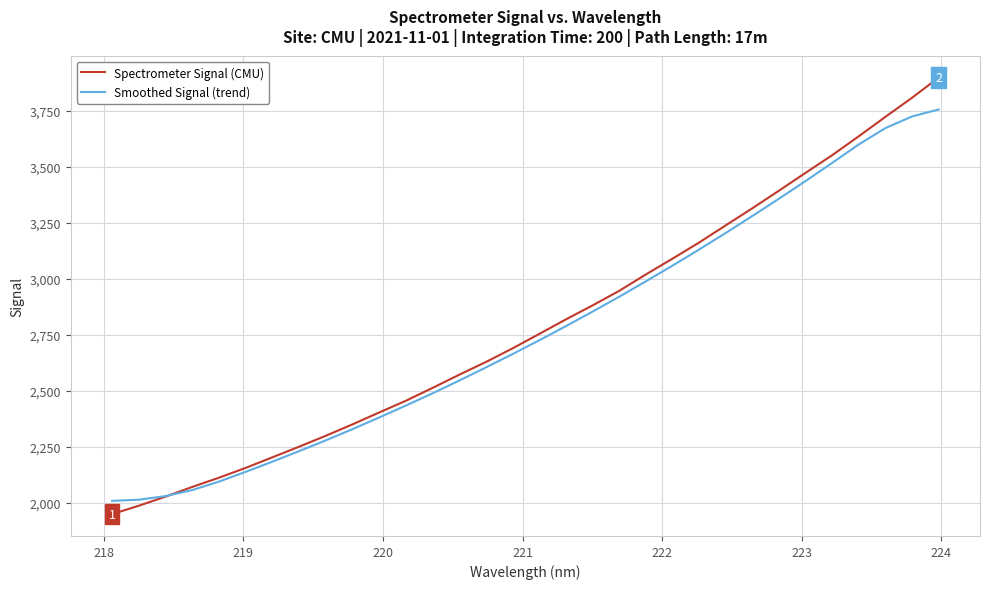

What are all the series names shown in the legend?

Spectrometer Signal (CMU), Smoothed Signal (trend)